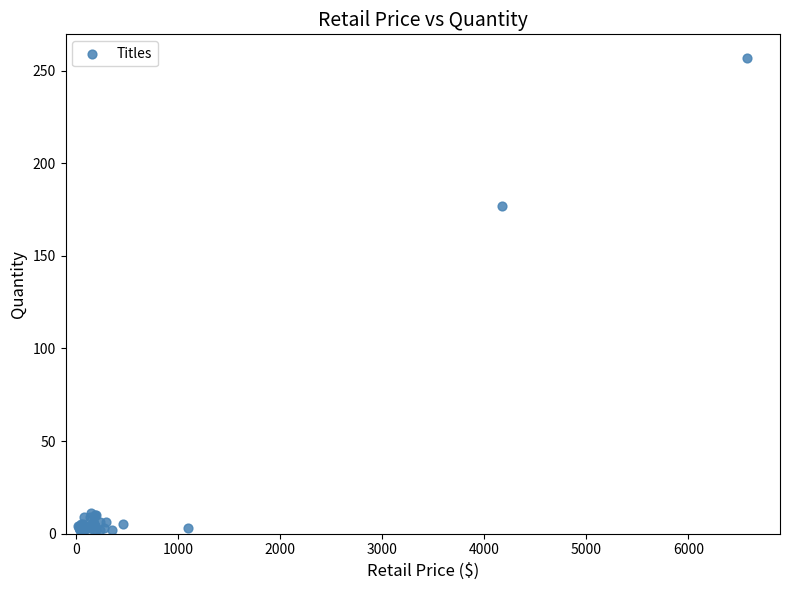

What Y value in the scatter plot is closest to 129?

177